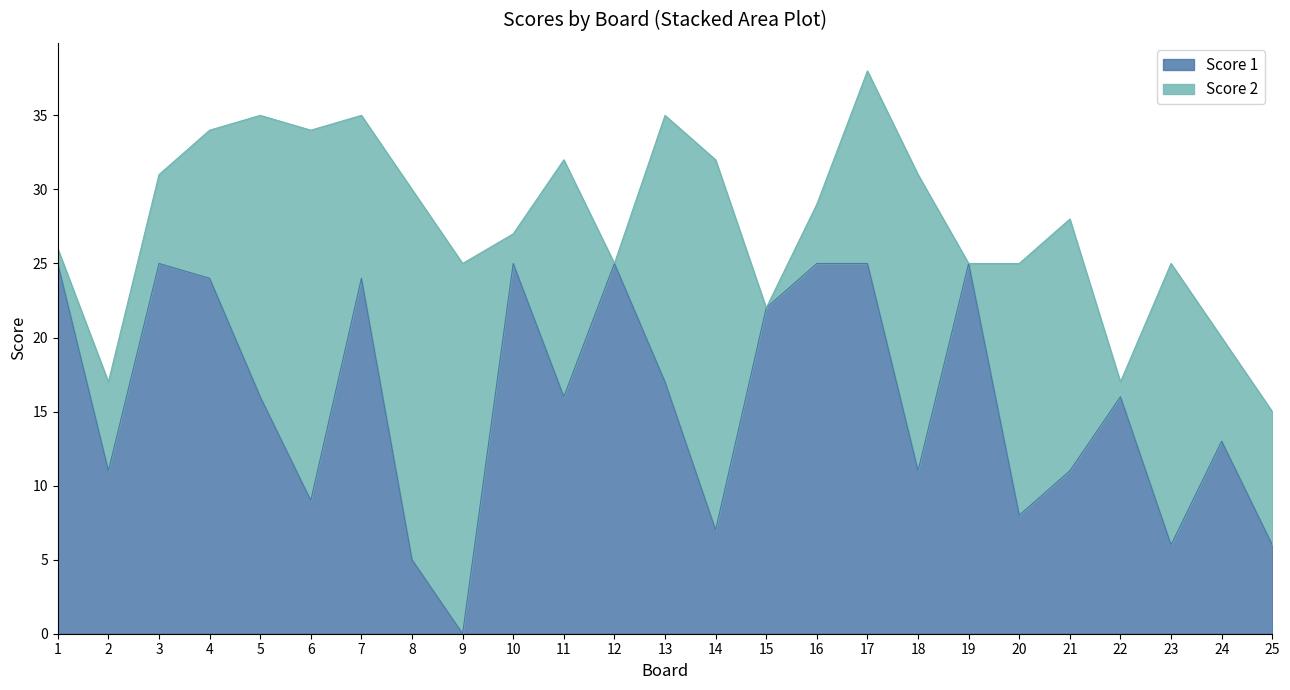

What is the average value?

16